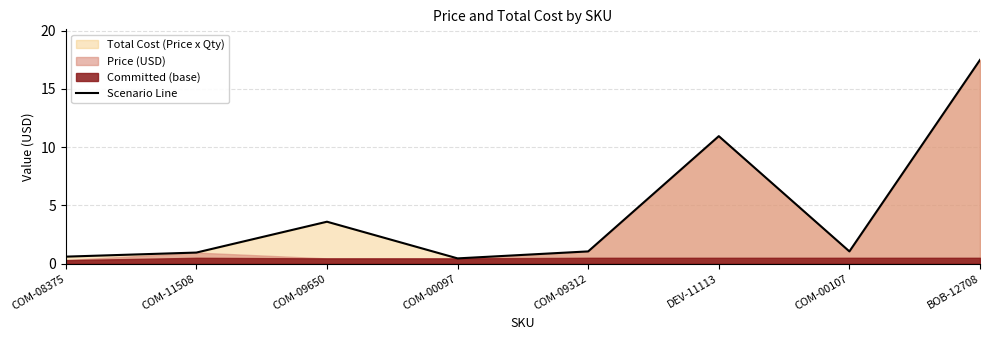

Reading left to right, transcribe all the data shown in this chart.

0.6	0.9	3.6	0.5	1.1	10.9	1.1	17.5